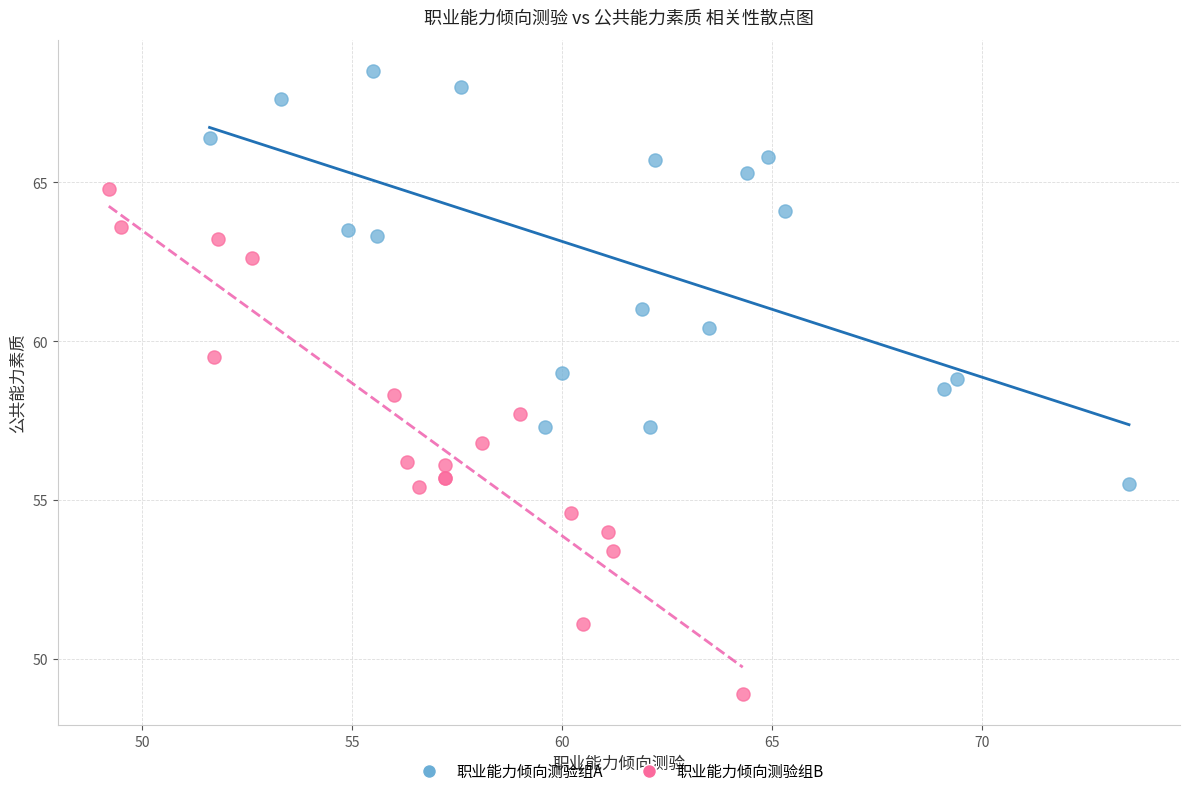

Which series has the widest spread of Y values?

职业能力倾向测验组B